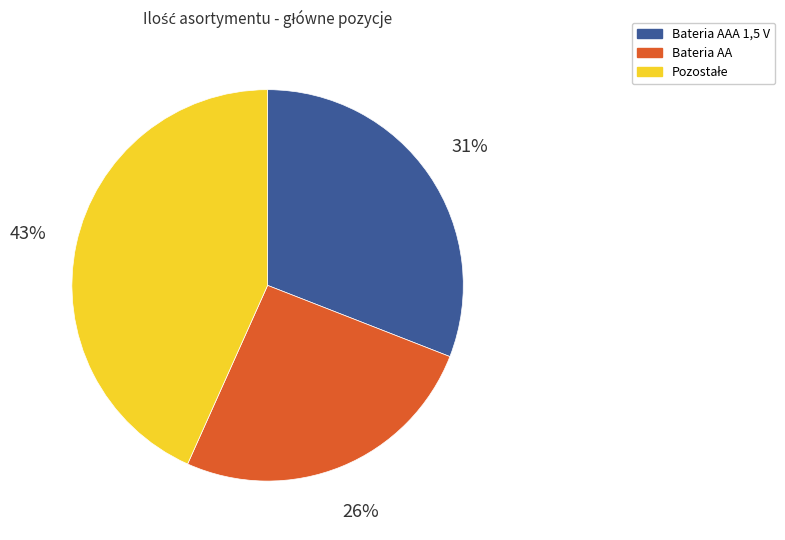

Does any single category account for the majority?

No